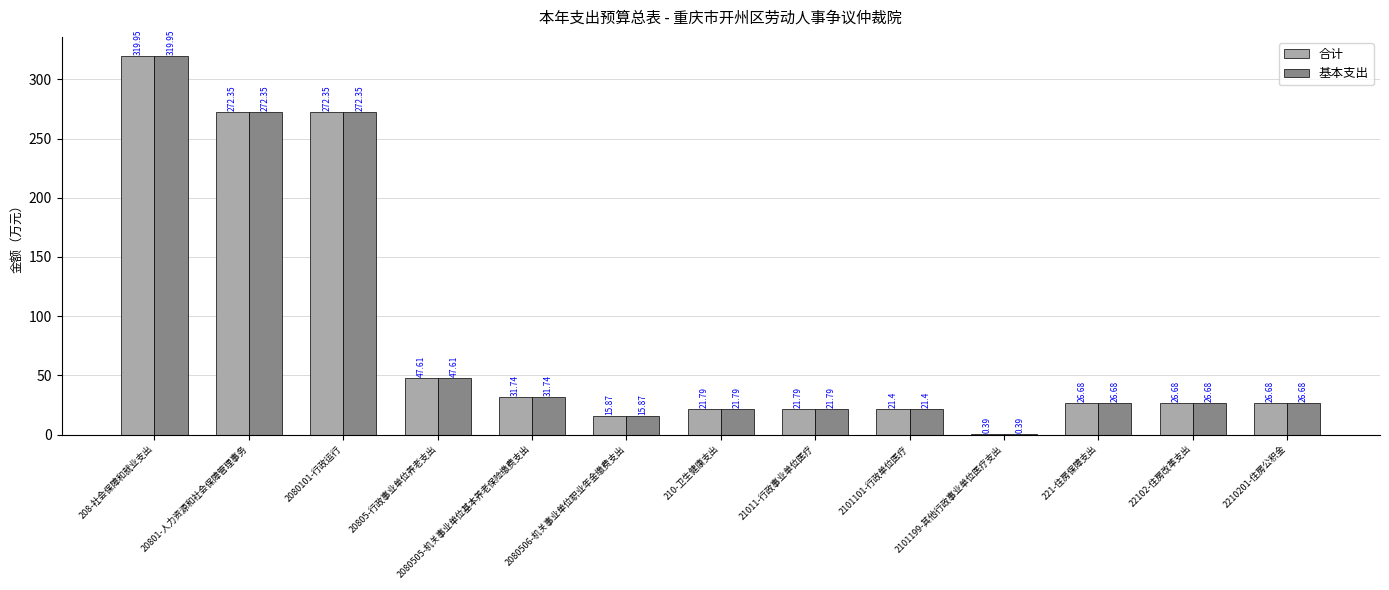

What is the sum of all 合计 values?

1105.3